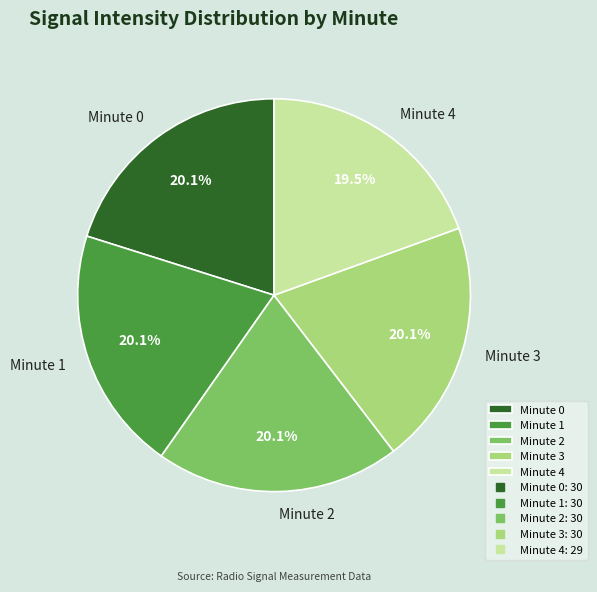

How much of the chart is everything except Minute 3?

79.9%